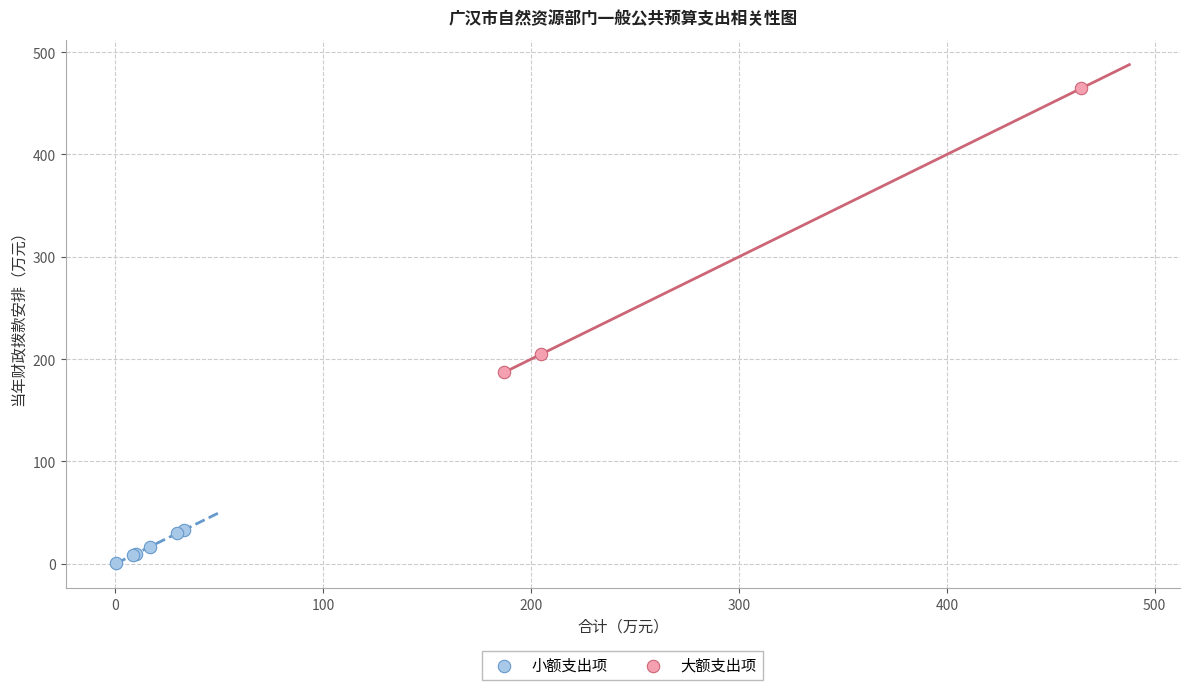

Which series contains the lowest Y value?

小额支出项